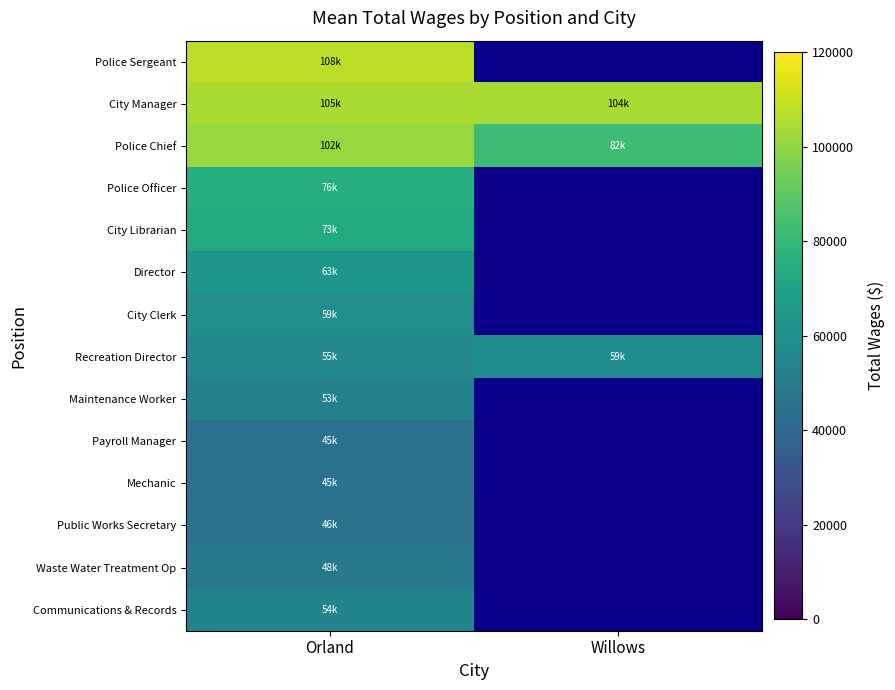

The value of Mechanic at Orland is 45358.0. True or false?

True